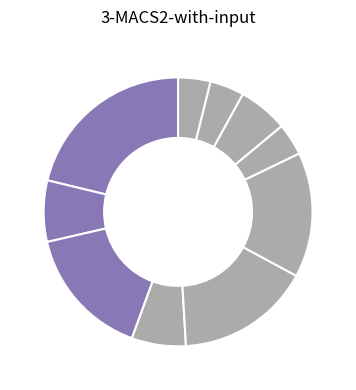

How many slices are in this pie chart?

10